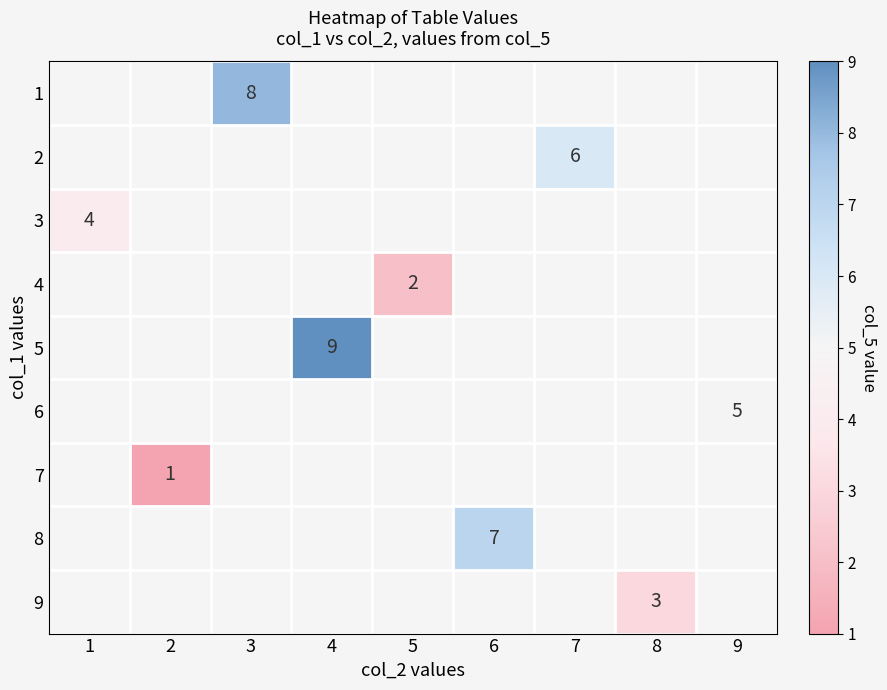

What is the smallest value displayed?

1.0